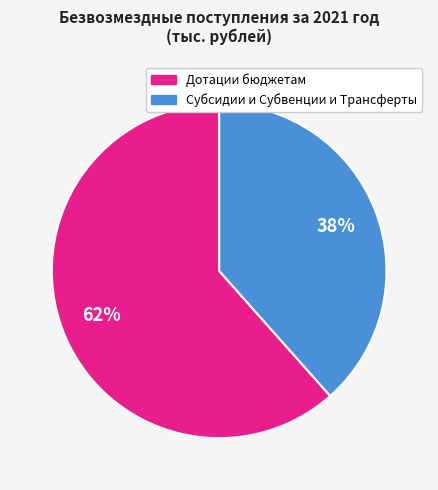

Count the number of slices in the pie.

2